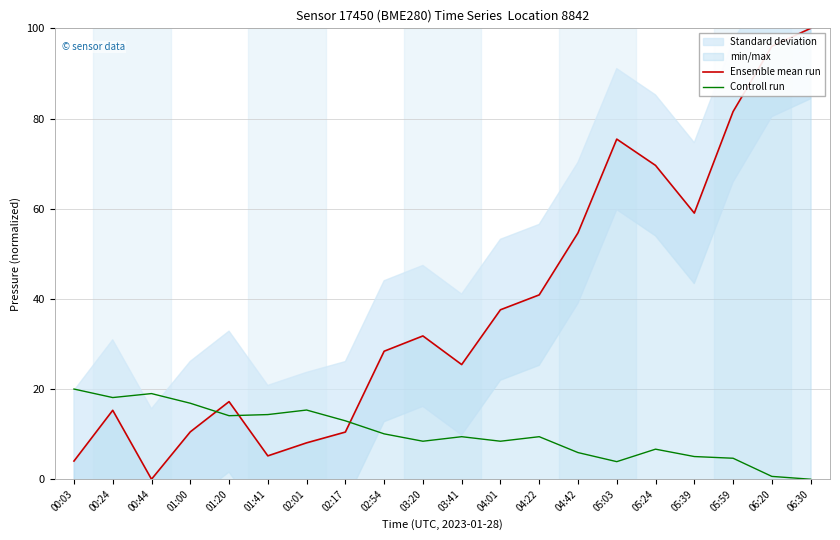

How many values in Controll run are above zero?

19